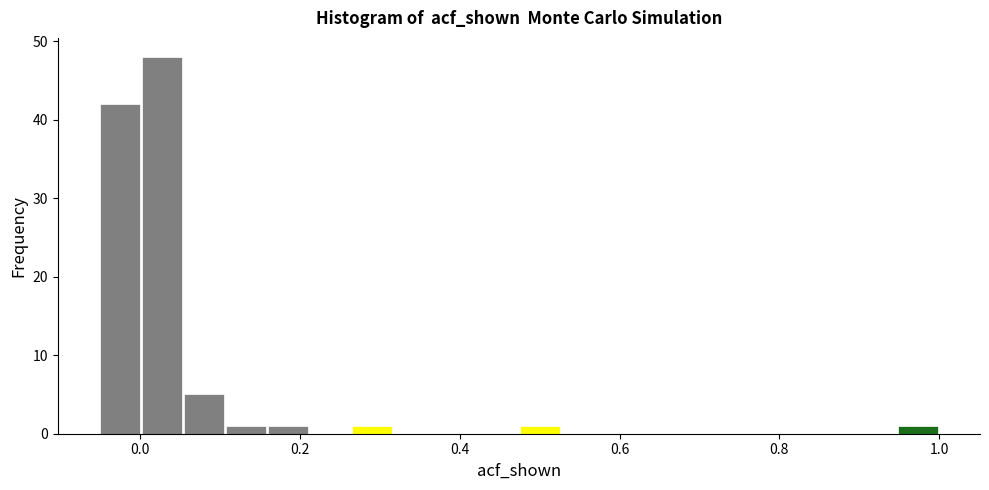

Around what value on the x-axis is the tallest bar? Give the approximate position of its centre, as read against the axis.

0.02